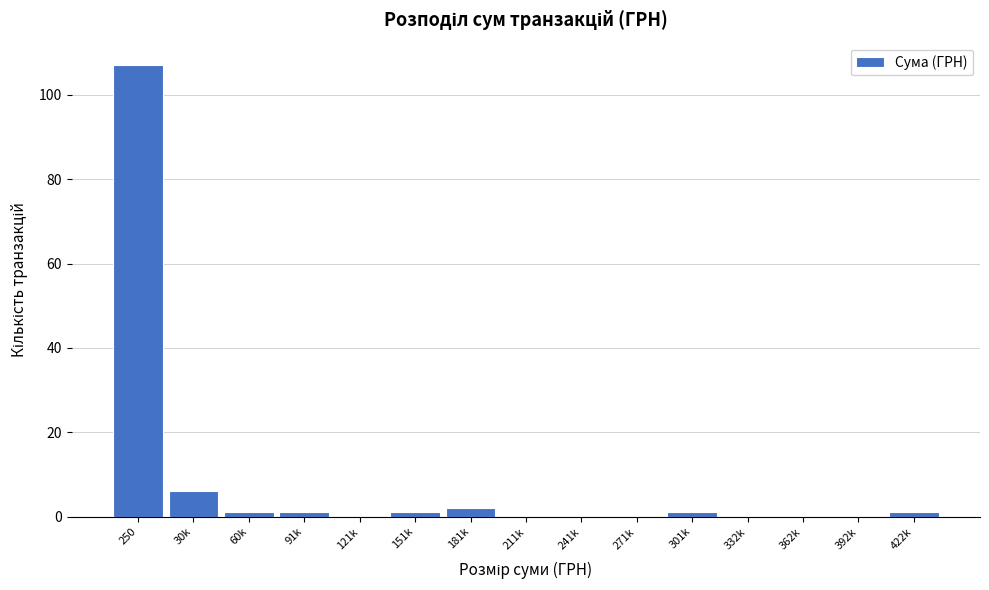

Reading left to right, extract all data points from this chart.

250=107	30k=6	60k=1	91k=1	121k=0	151k=1	181k=2	211k=0	241k=0	271k=0	301k=1	332k=0	362k=0	392k=0	422k=1